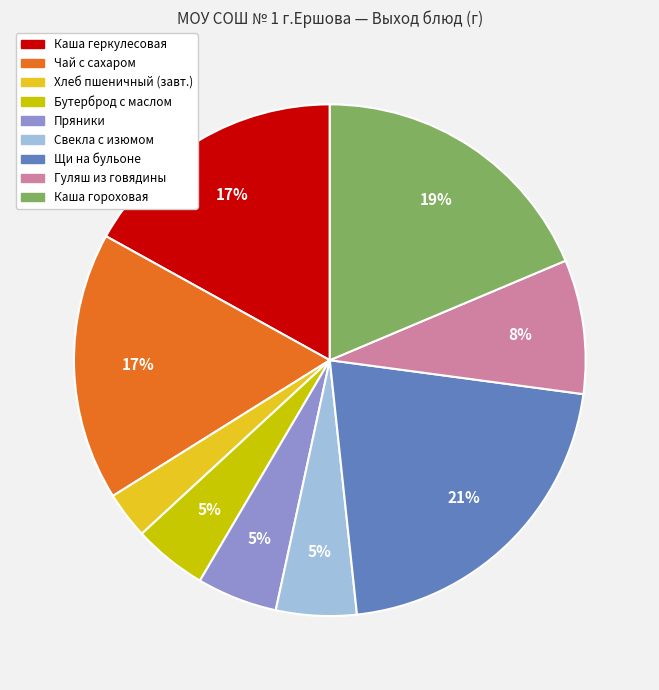

To the nearest percent, what is the difference between the largest and smallest slice percentages?

18%